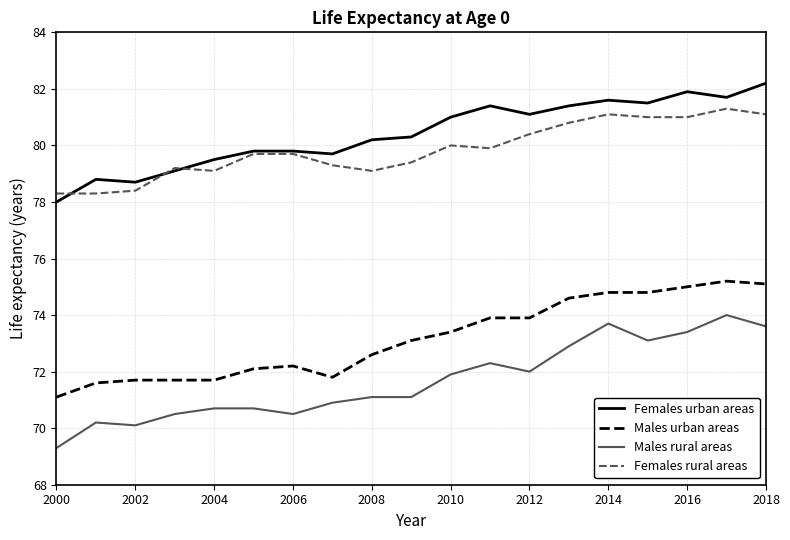

List the series in order of their peak value, highest first.

Females urban areas, Females rural areas, Males urban areas, Males rural areas